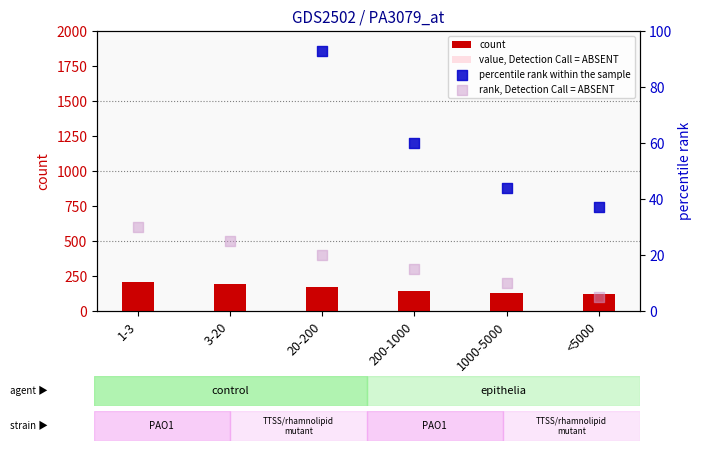

At which category is the sum across all series the highest?

1-3